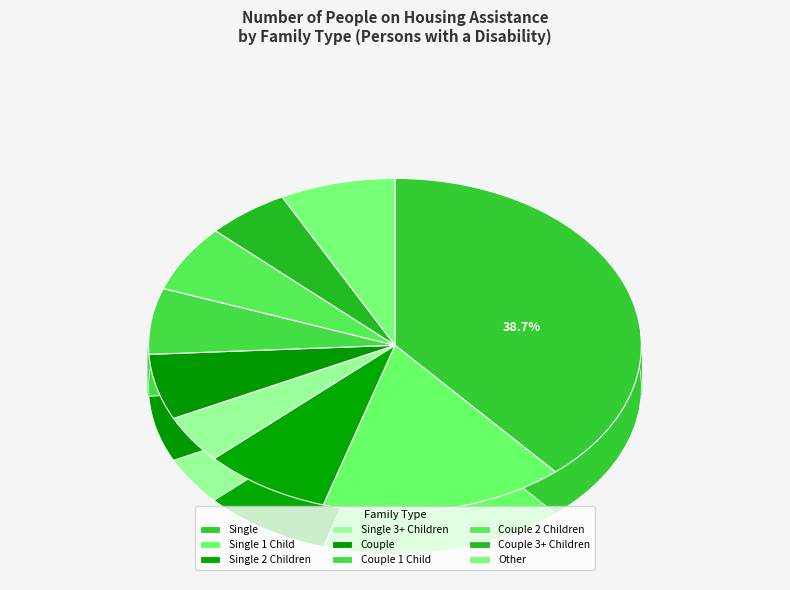

Rank the categories by value from highest to lowest.

Single, Single 1 Child, Single 2 Children, Other, Couple 2 Children, Couple 1 Child, Couple, Couple 3+ Children, Single 3+ Children